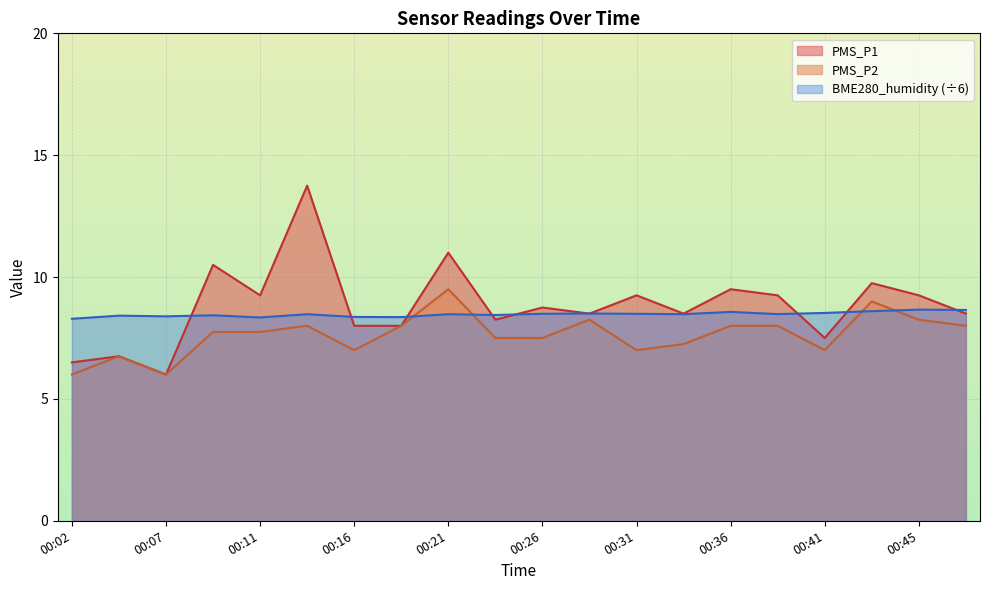

What is the sum of the BME280_humidity values at 00:04 and 00:16?

16.8